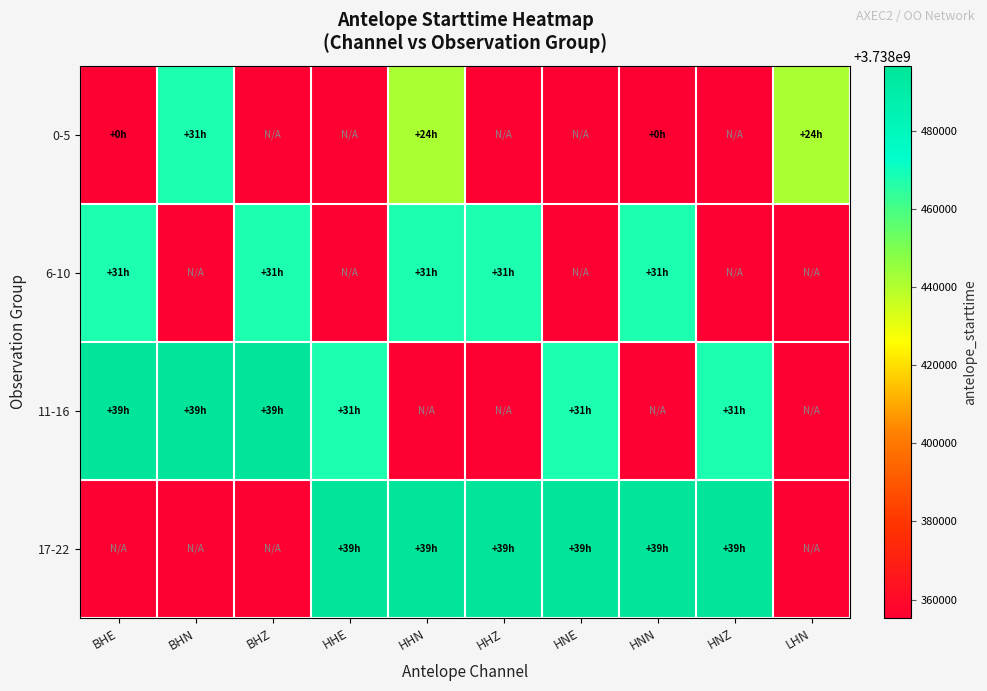

List the series in order of their overall mean, highest first.

17-22, 11-16, 6-10, 0-5